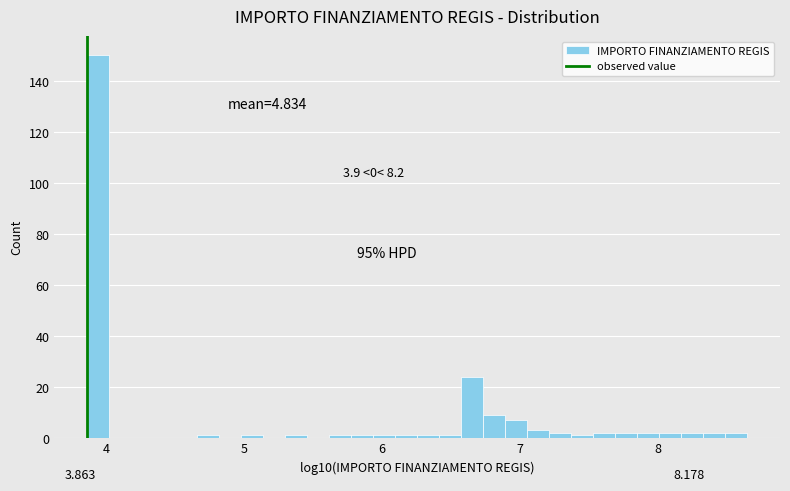

Read against the x-axis, roughly where is the centre of the tallest bar?

3.9